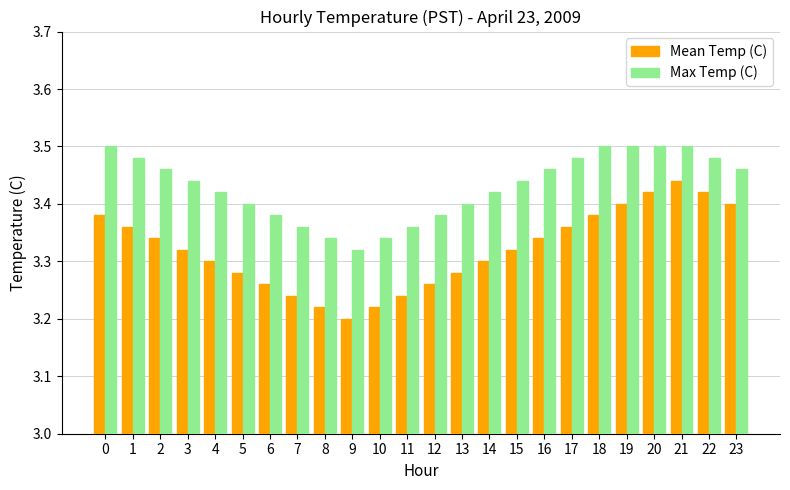

What is the sum of the Max Temp (C) values at 13 and 15?

6.8